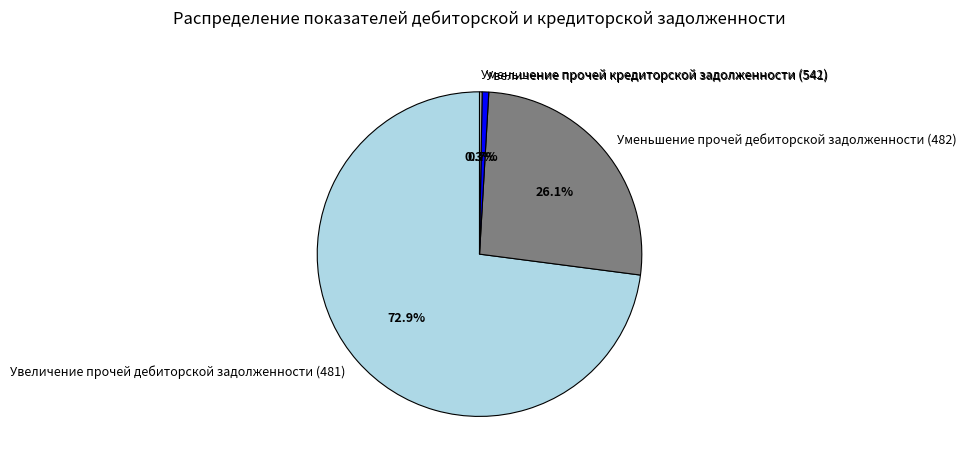

Approximately how many times larger is the value at Уменьшение прочей дебиторской задолженности (482) compared to Увеличение прочей дебиторской задолженности (481)?

0.4